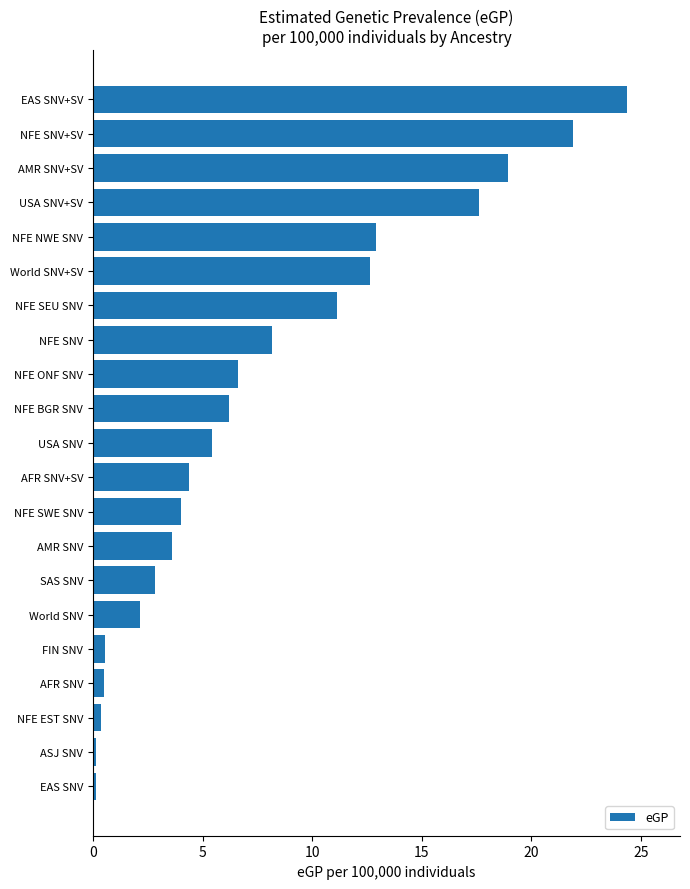

Are the bars horizontal?

Yes